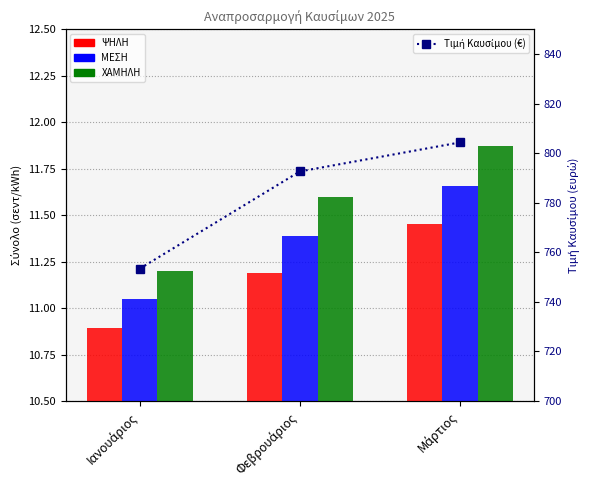

At how many categories does at least one series exceed 269?

3